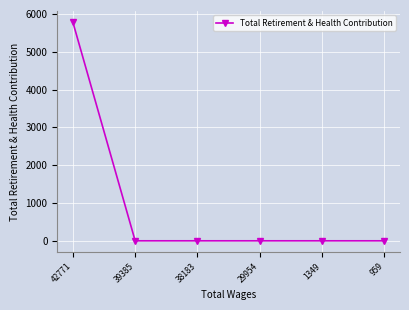

What is the change in value from 42771 to 39385?

-5783